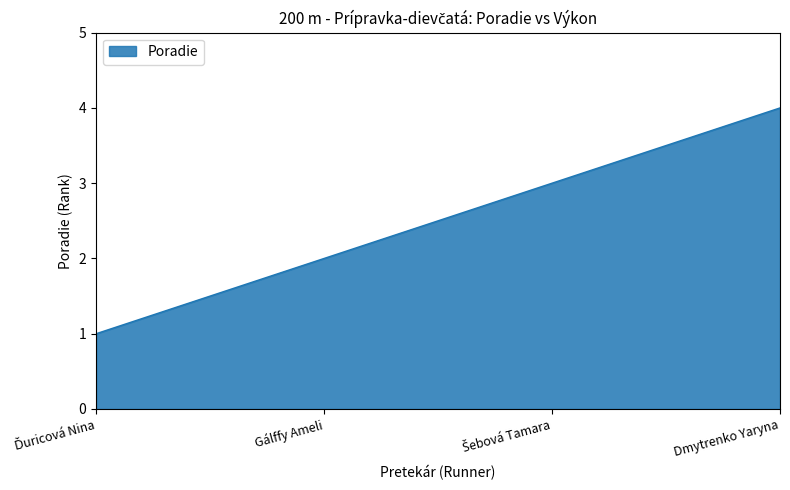

What is the sum of all values?

10